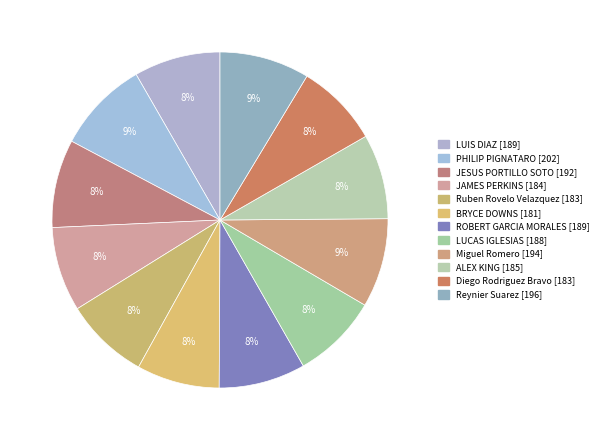

What is the largest slice in the pie chart?

PHILIP PIGNATARO